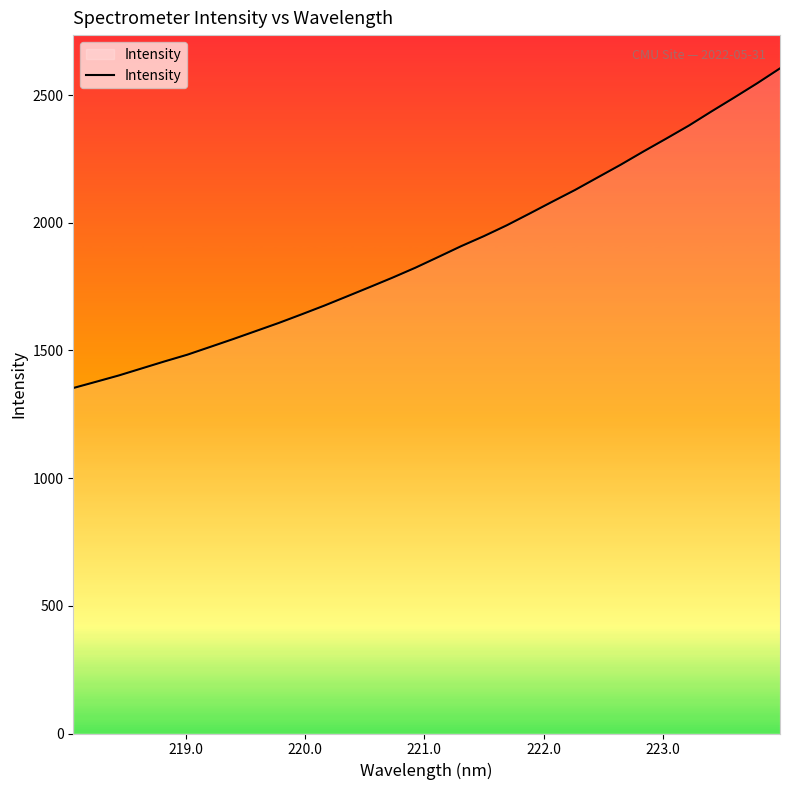

What is the greatest value displayed?

2604.5